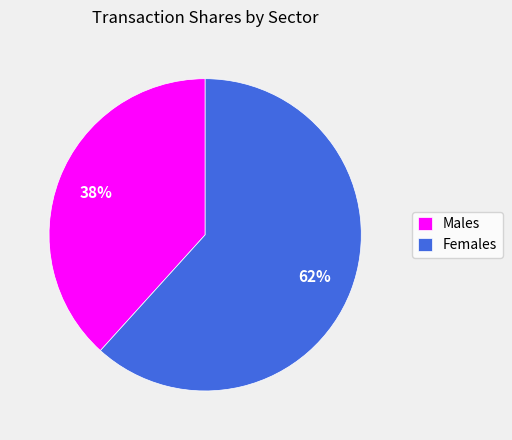

Which slice is the largest?

Females